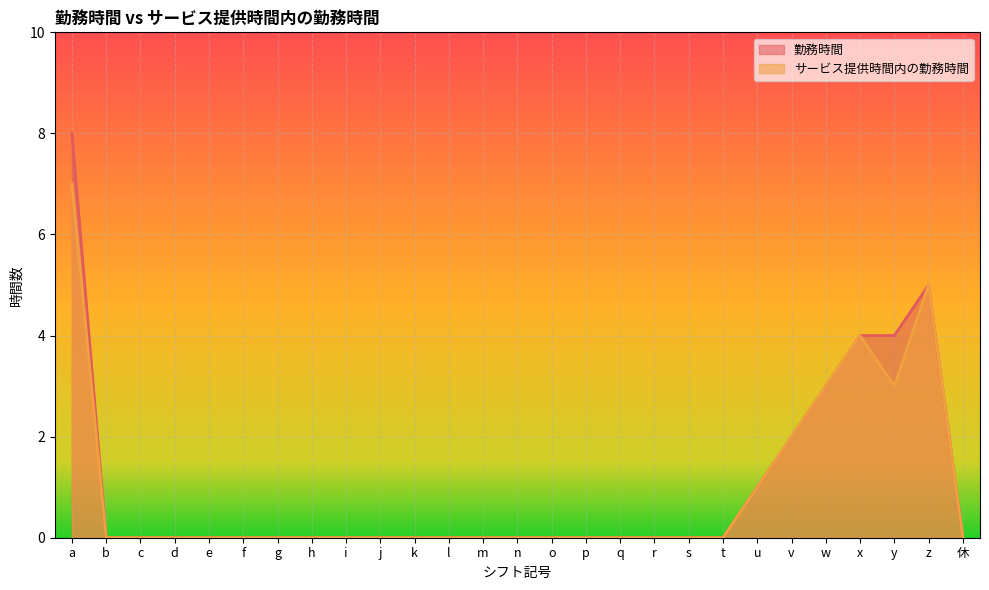

Which series has the largest total across all categories?

勤務時間